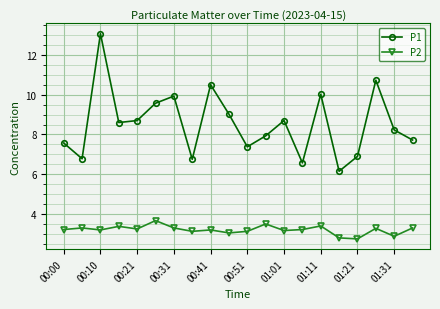

At how many categories does at least one series exceed 7?

15